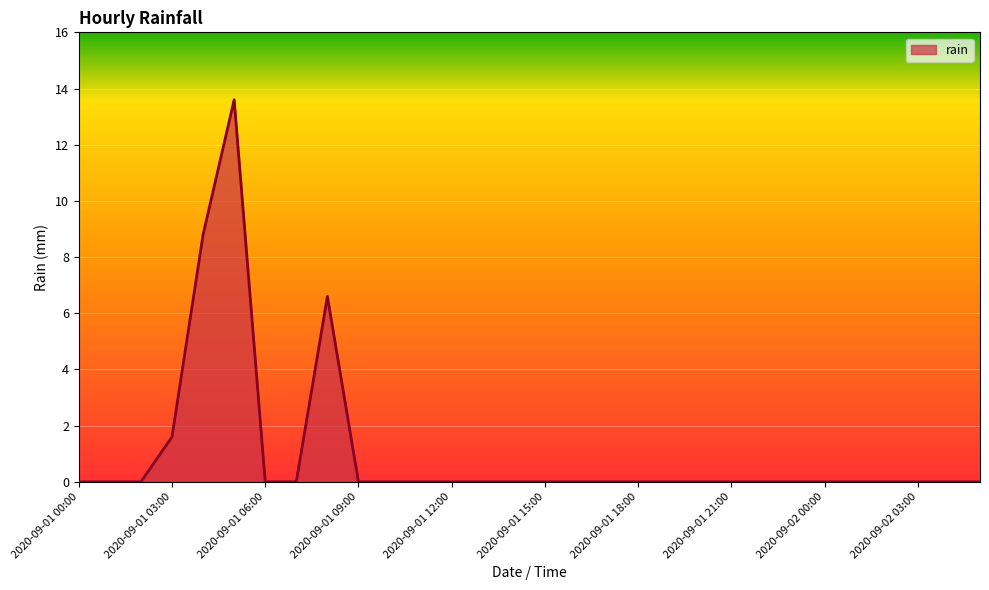

What is the maximum value shown in the chart?

13.6